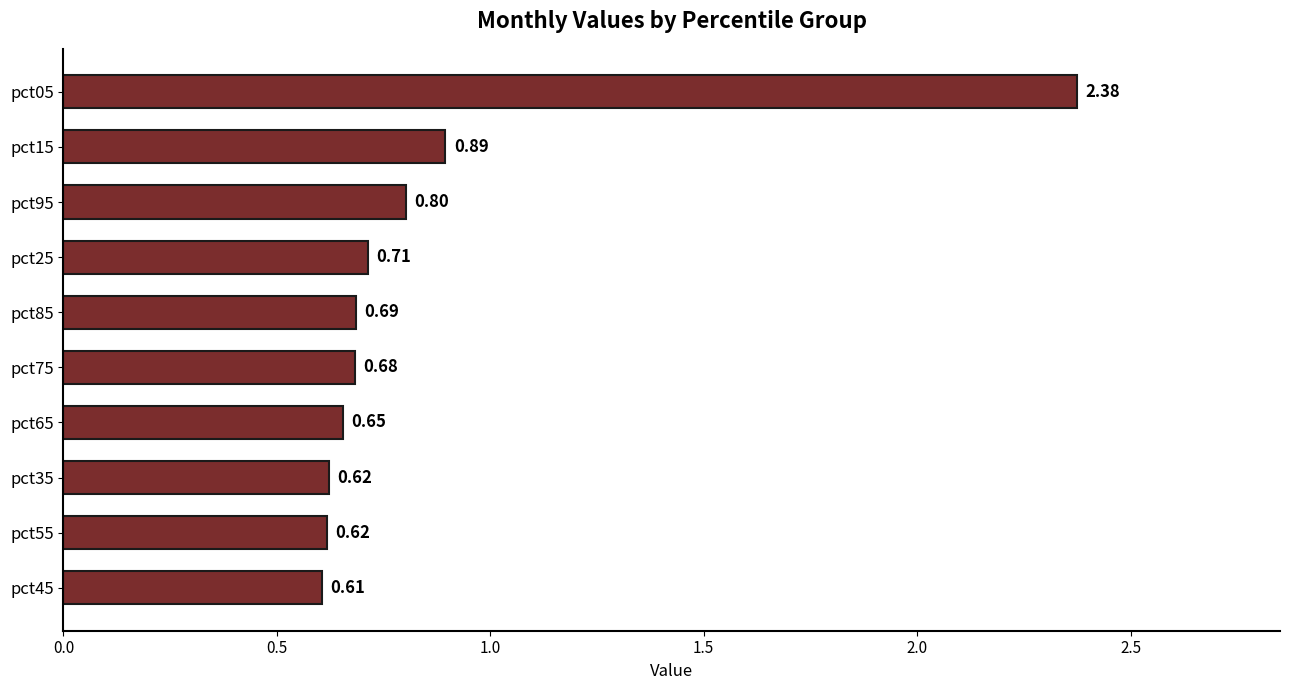

What is the sum of all values?

8.7